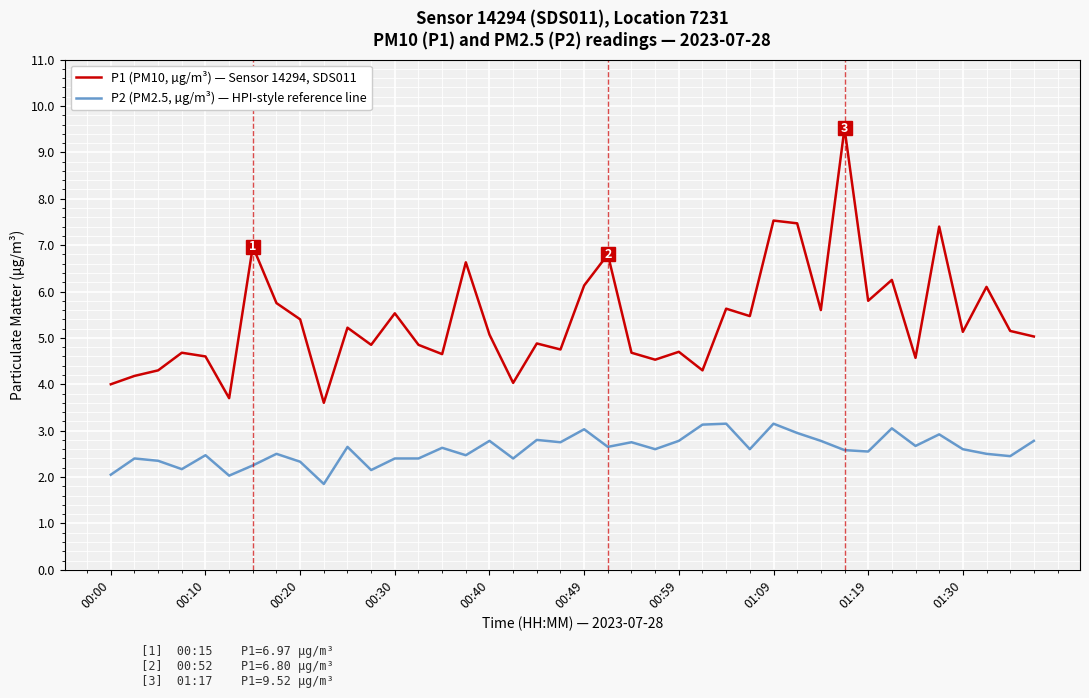

Rank the series by their average value, from lowest to highest.

P2 (PM2.5, µg/m³) — HPI-style reference line, P1 (PM10, µg/m³) — Sensor 14294, SDS011